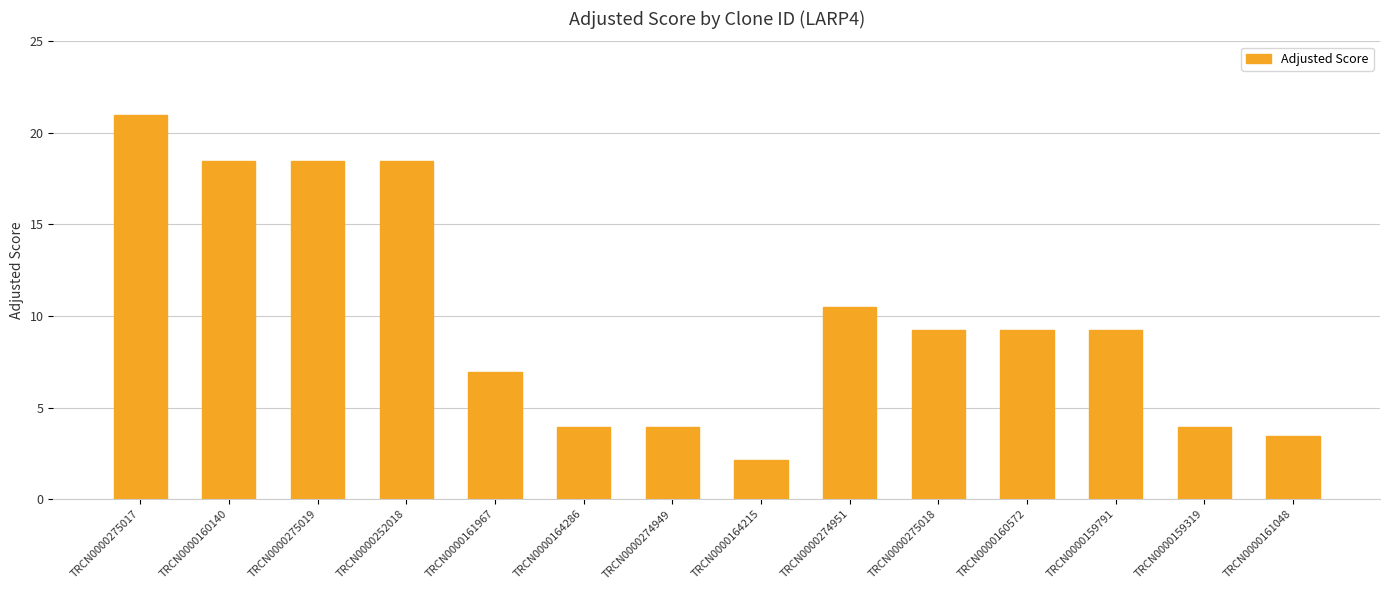

What is the difference between the second highest and minimum values?

16.4